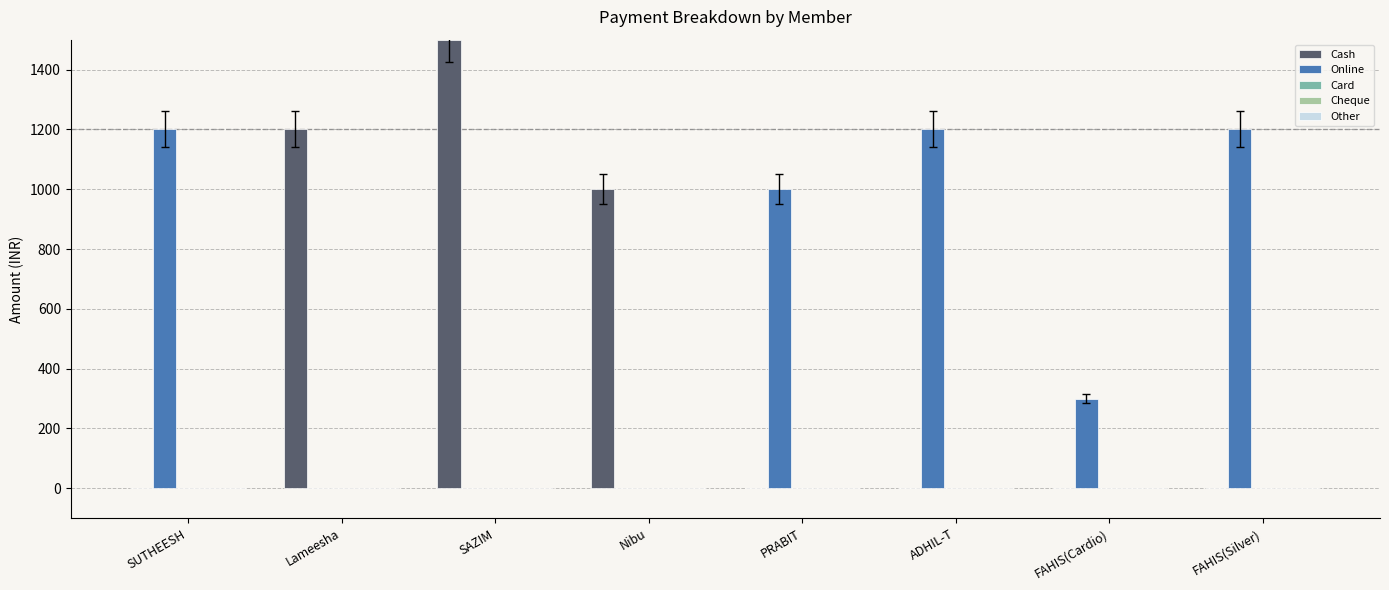

Between Lameesha and SAZIM, which series saw the biggest shift?

Cash